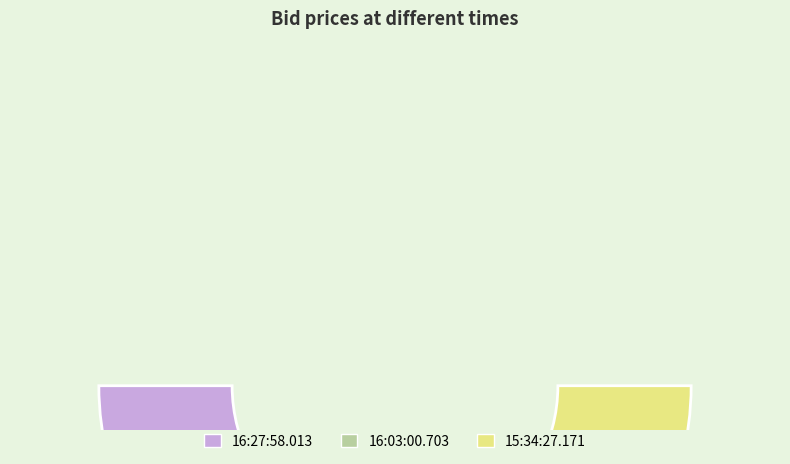

Between 16:03:00.703 and 15:34:27.171, which is larger?

16:03:00.703